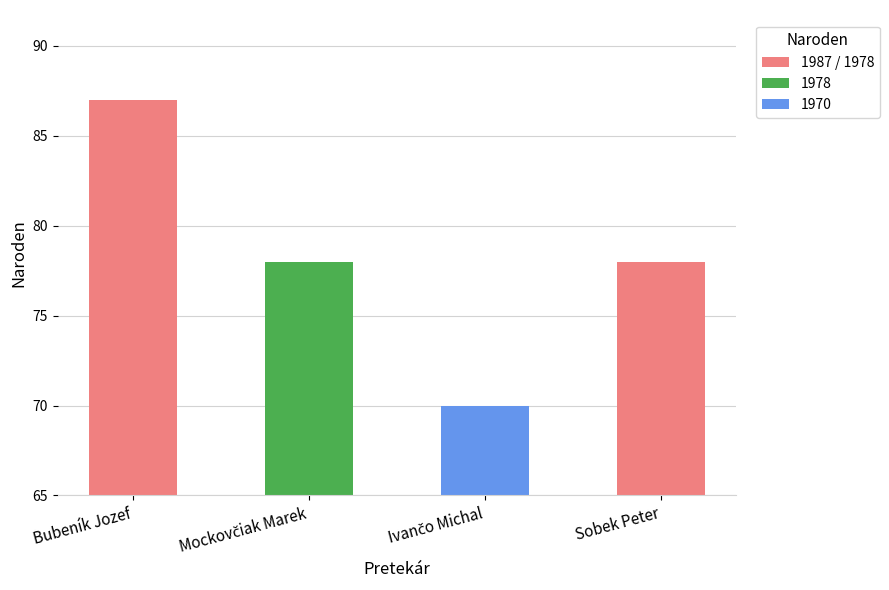

What is the average value?

78